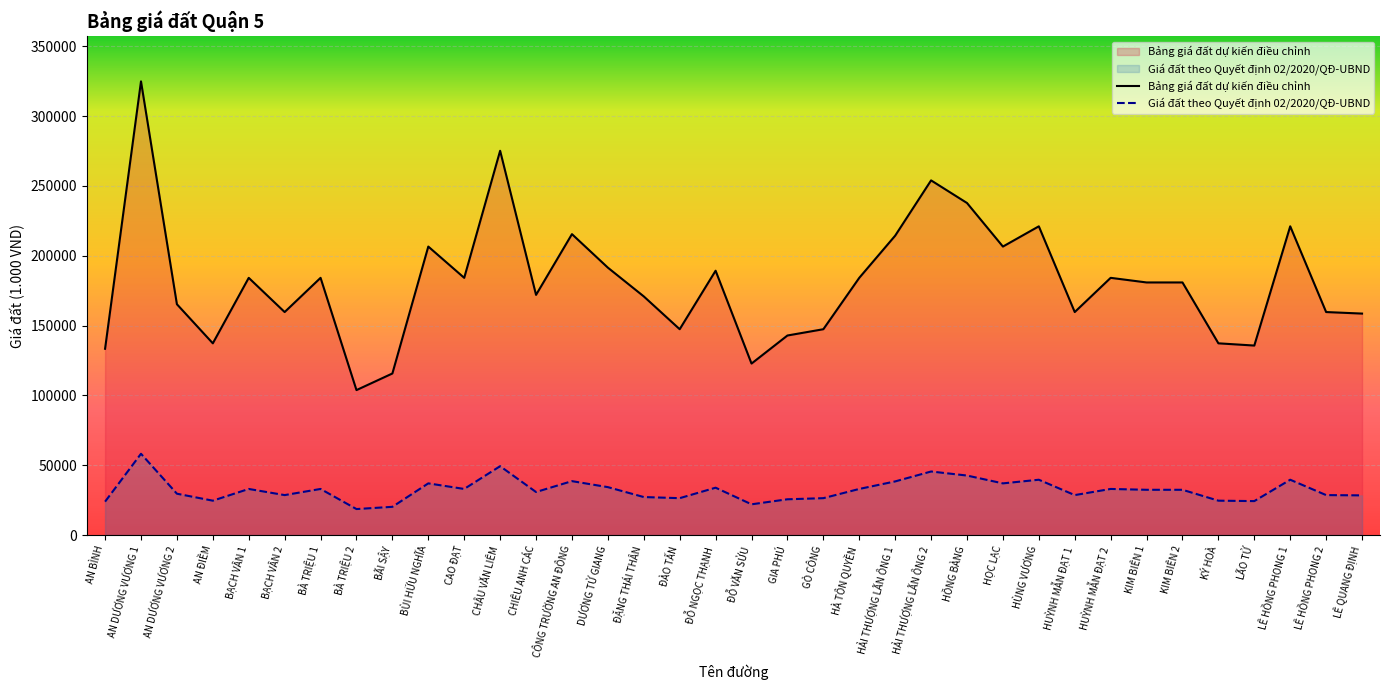

Where is the first local maximum for Giá đất theo Quyết định 02/2020/QĐ-UBND?

AN DƯƠNG VƯƠNG 1